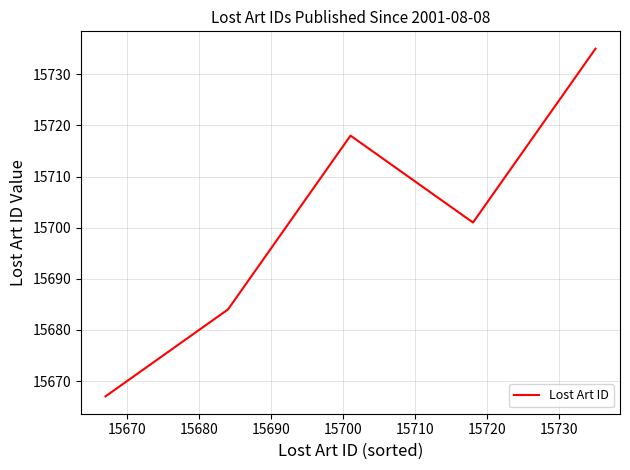

What is the maximum value shown in the chart?

15735